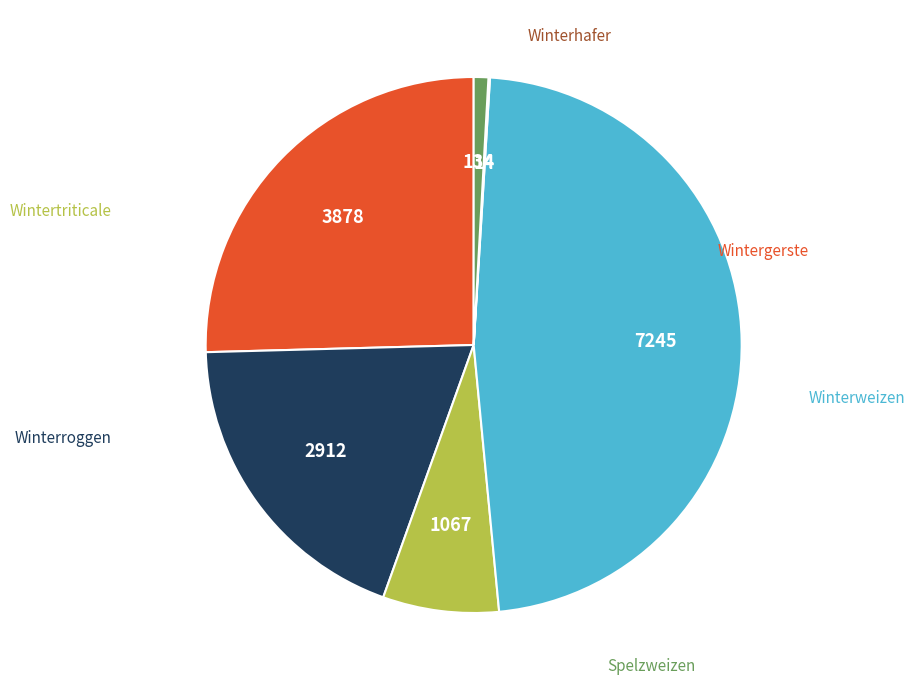

To the nearest percent, what is the difference between the largest and smallest slice percentages?

47%